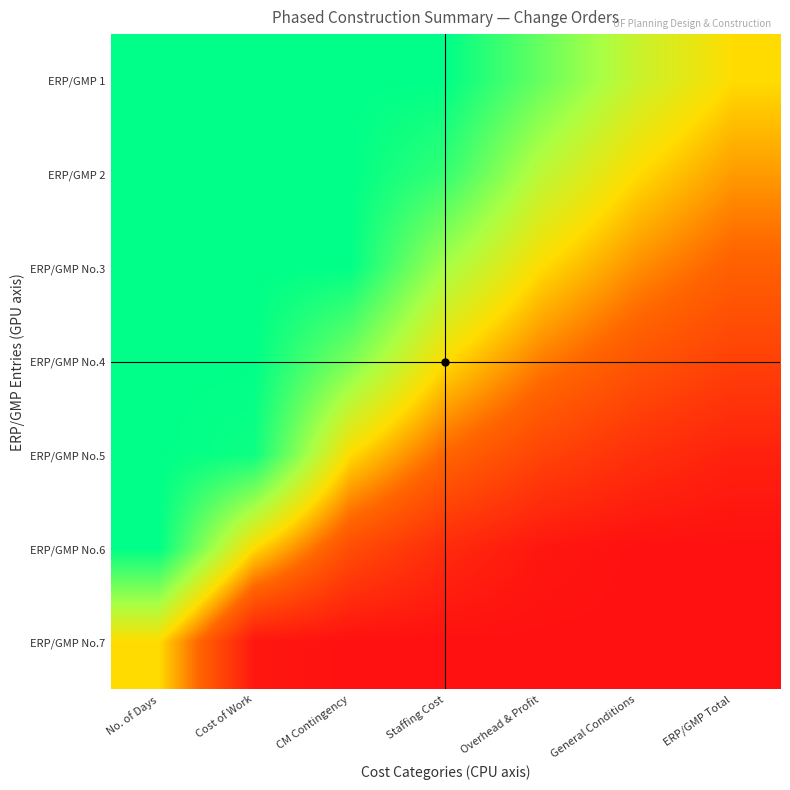

Which label corresponds to the smallest value in the chart?

General Conditions